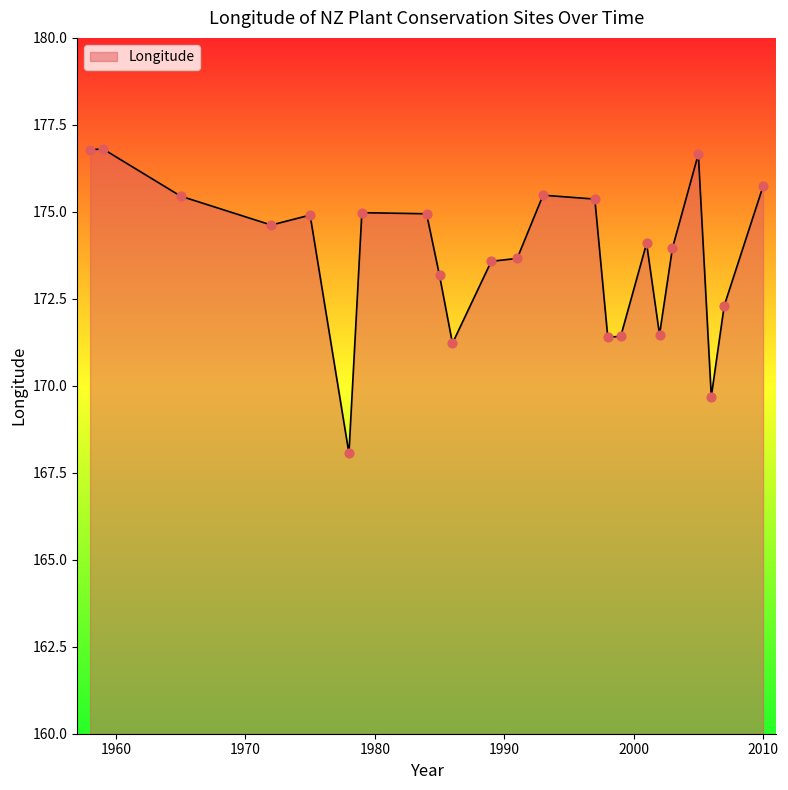

What is the smallest value displayed?

168.1